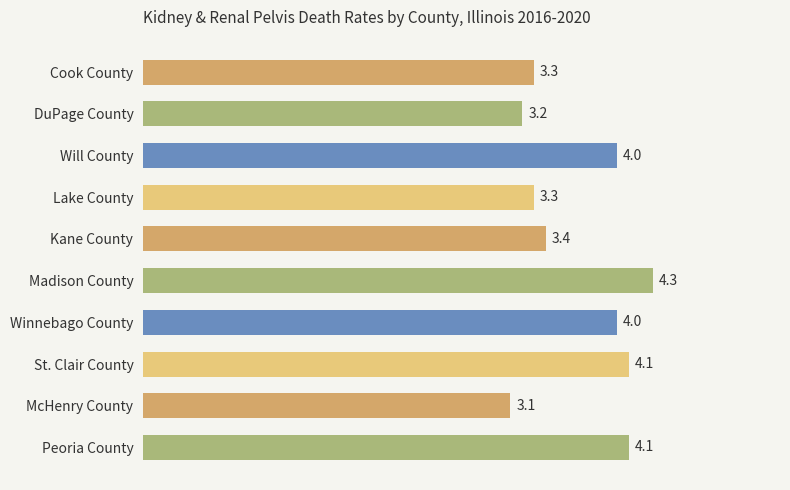

What is the difference between the second highest and second lowest values?

0.9